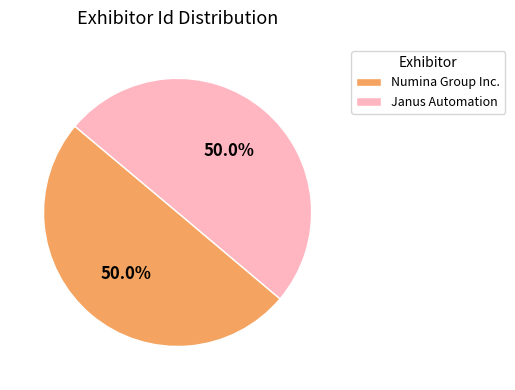

What is the ratio of the value at Numina Group Inc. to the value at Janus Automation?

1.0